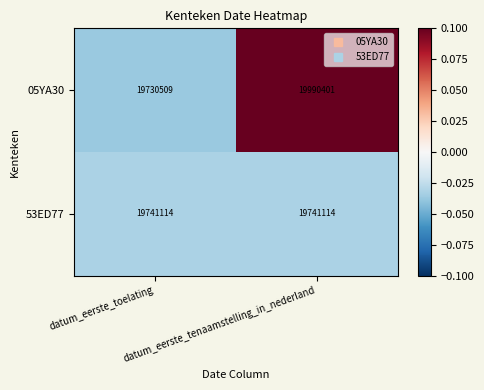

Which series has the widest spread of values?

05YA30